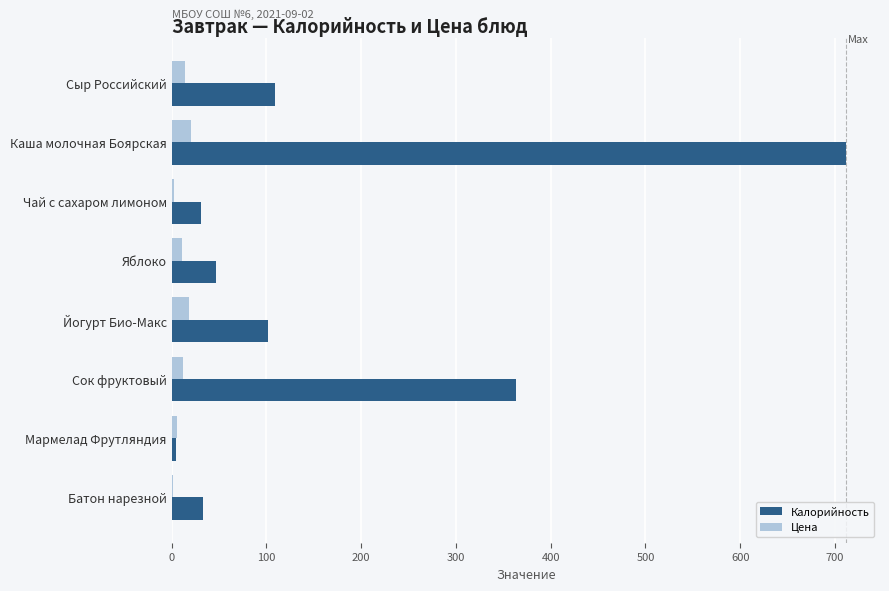

Between Чай с сахаром лимоном and Йогурт Био-Макс, which series saw the biggest shift?

Калорийность